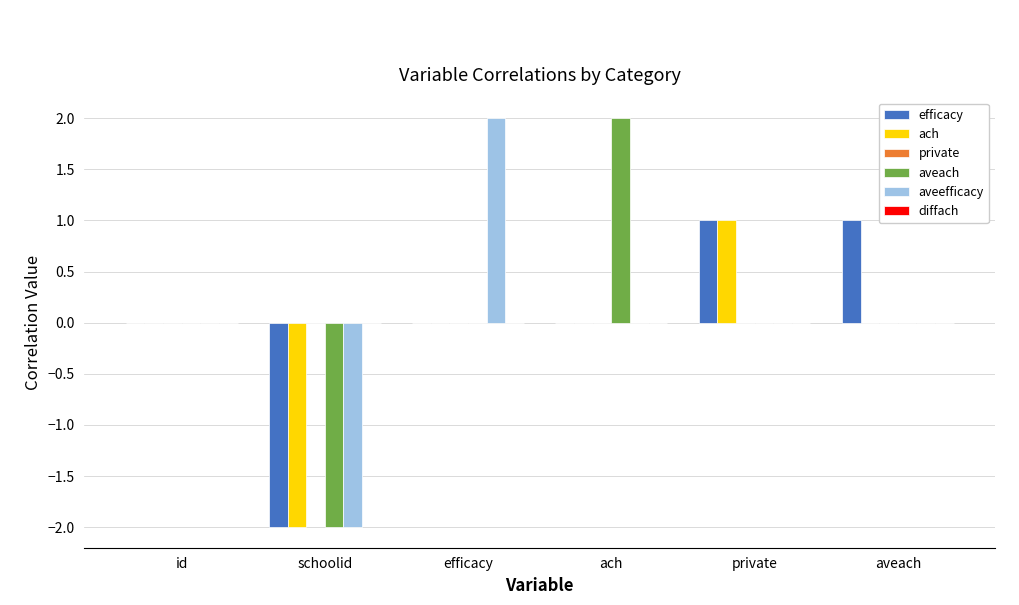

What is the highest value of the aveefficacy series?

2